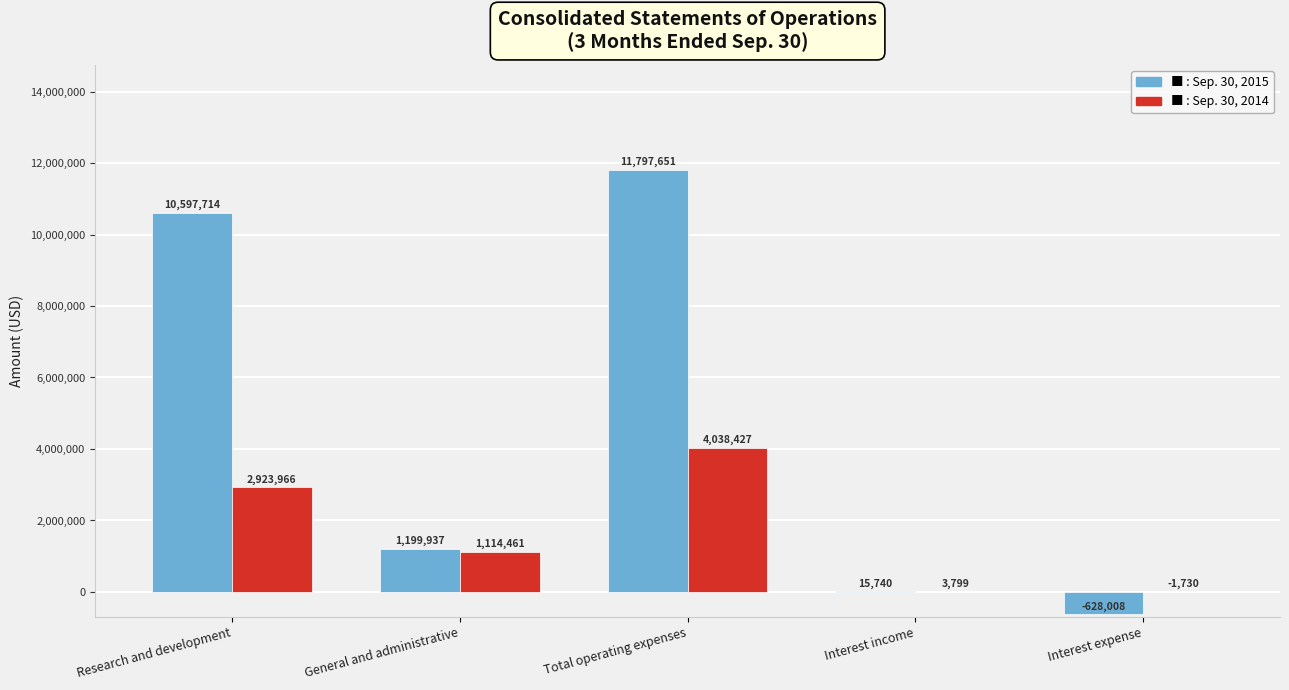

Are the bars horizontal?

No